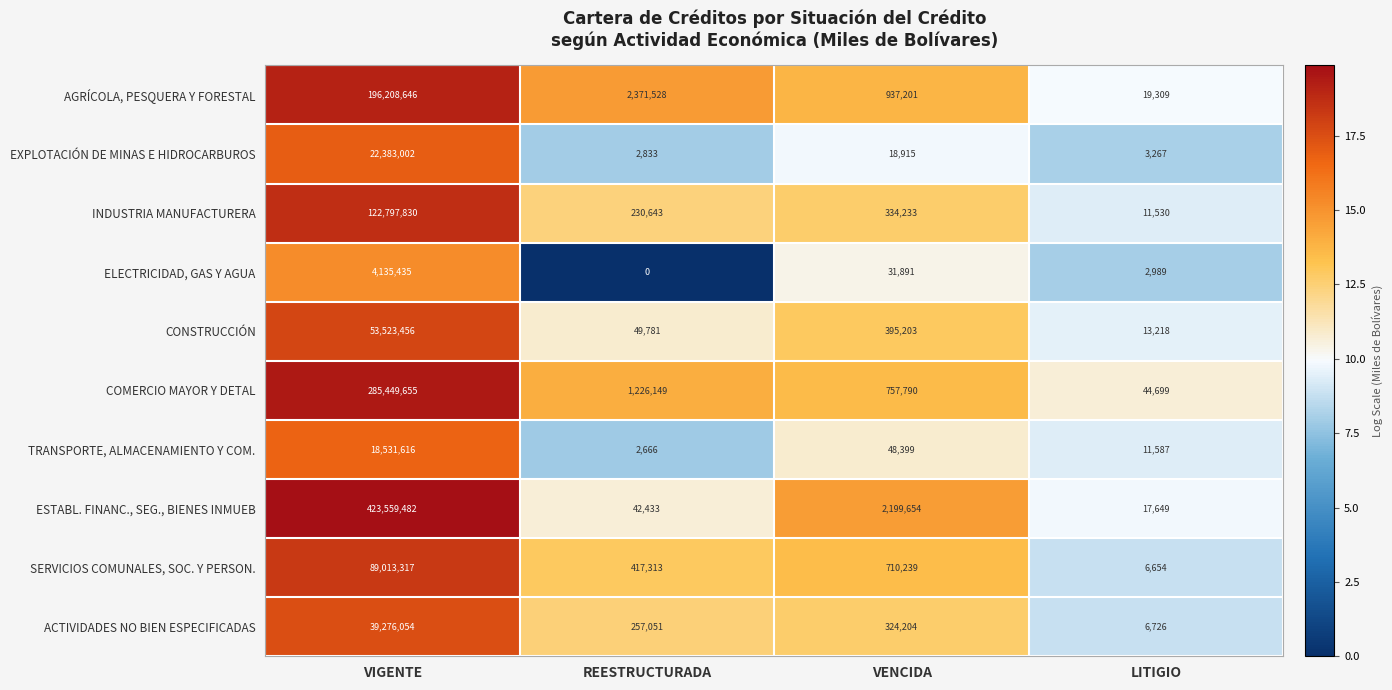

Is the value of INDUSTRIA MANUFACTURERA at REESTRUCTURADA greater than the value of TRANSPORTE, ALMACENAMIENTO Y COM. at LITIGIO?

Yes